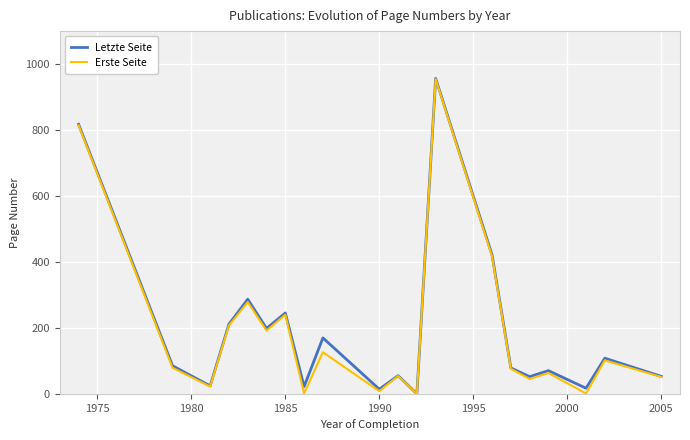

What is the sum of all Letzte Seite values?

3883.2